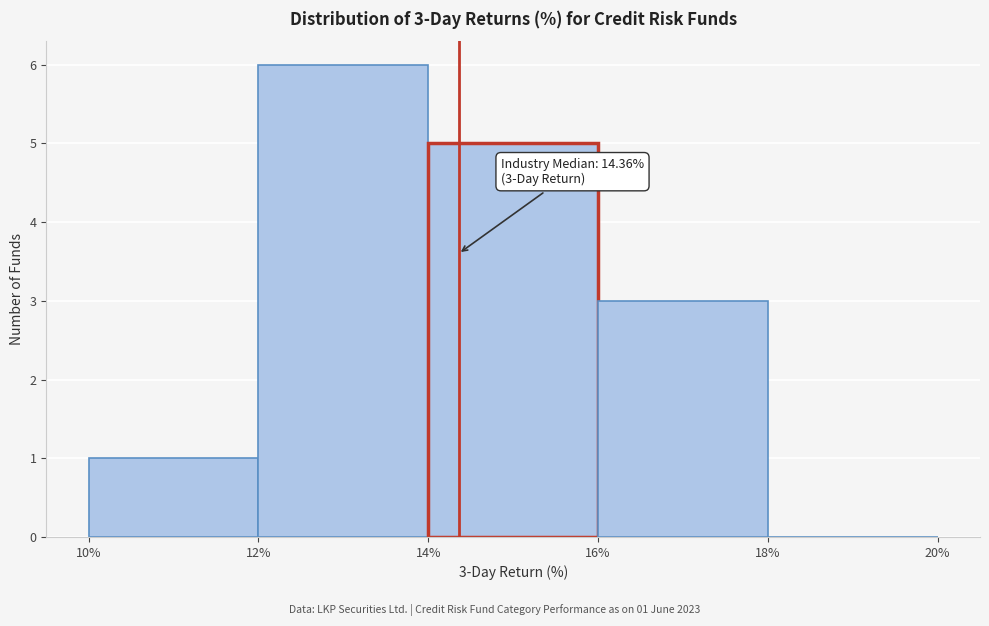

Which range on the x-axis has the tallest bar?

12% to 14%